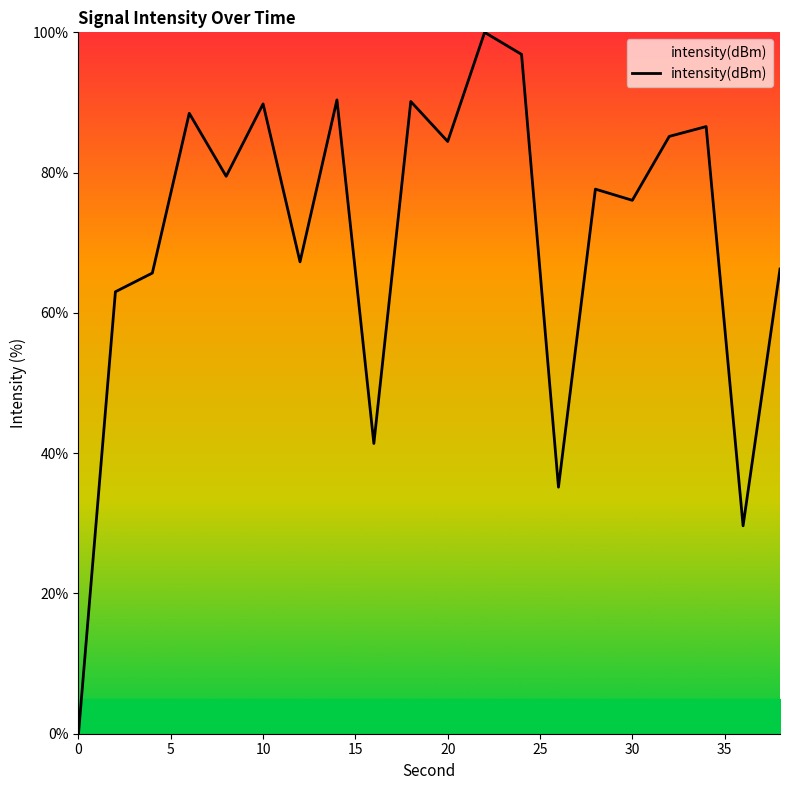

What is the greatest value displayed?

100.0